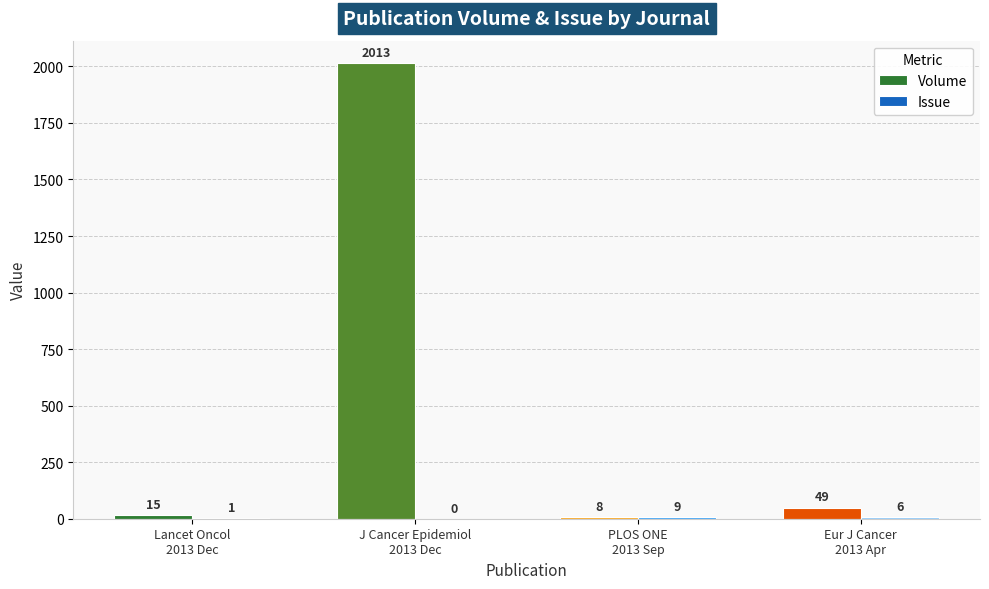

How many series are shown in this chart?

2